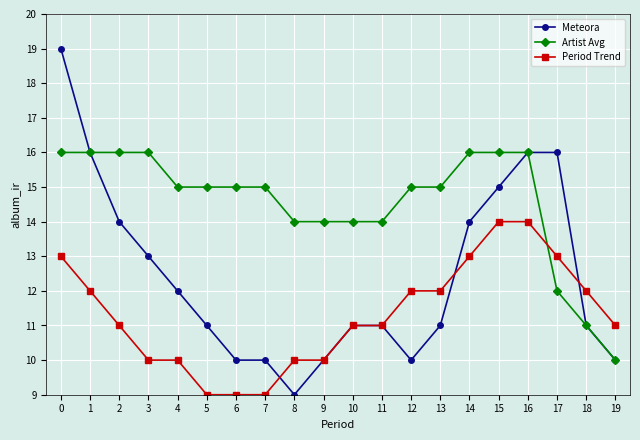

What is the difference between the second highest and minimum values in the Artist Avg series?

6